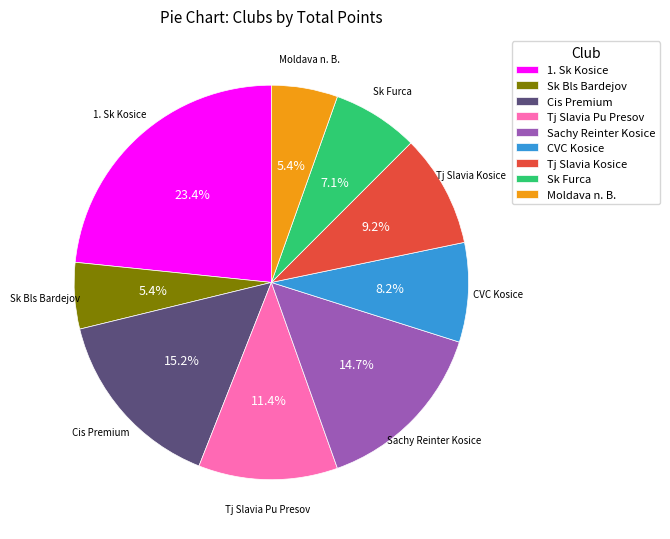

Which has a higher value, Sk Bls Bardejov or CVC Kosice?

CVC Kosice